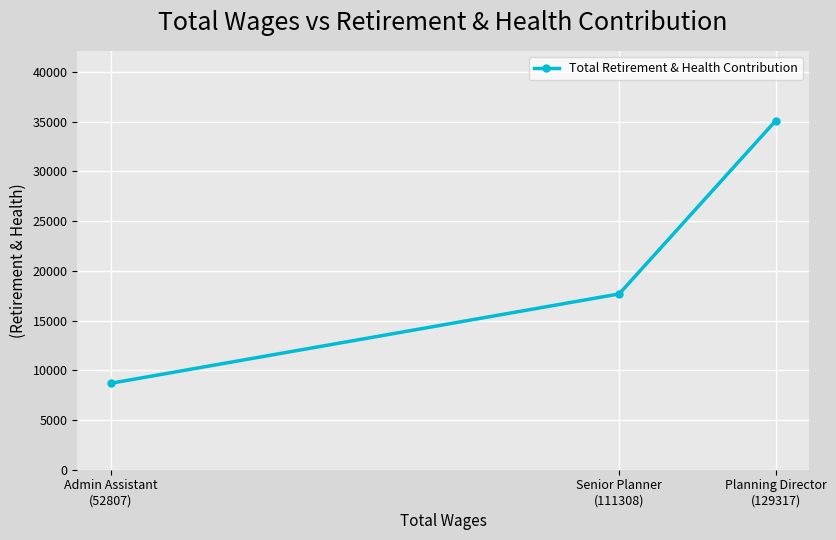

List the labels in order of value, largest first.

Planning Director
(129317), Senior Planner
(111308), Admin Assistant
(52807)